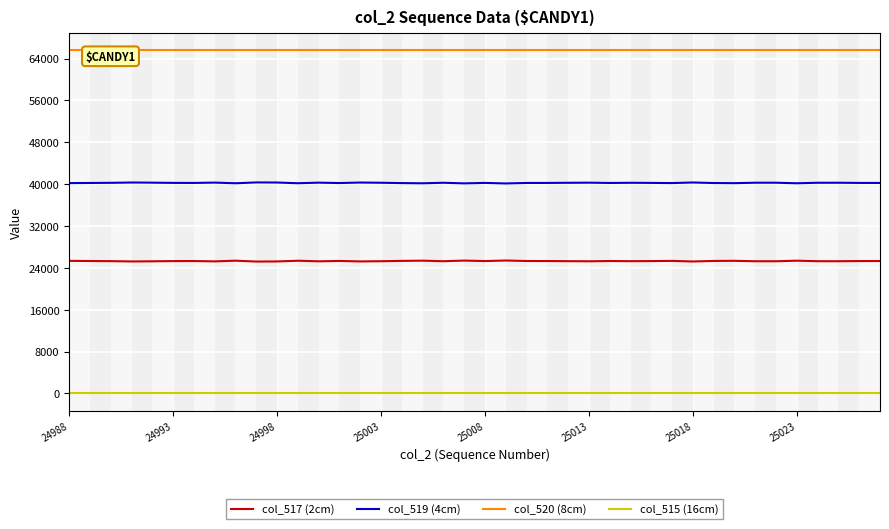

True or false: col_519 (4cm) and col_515 (16cm) intersect in this chart.

False